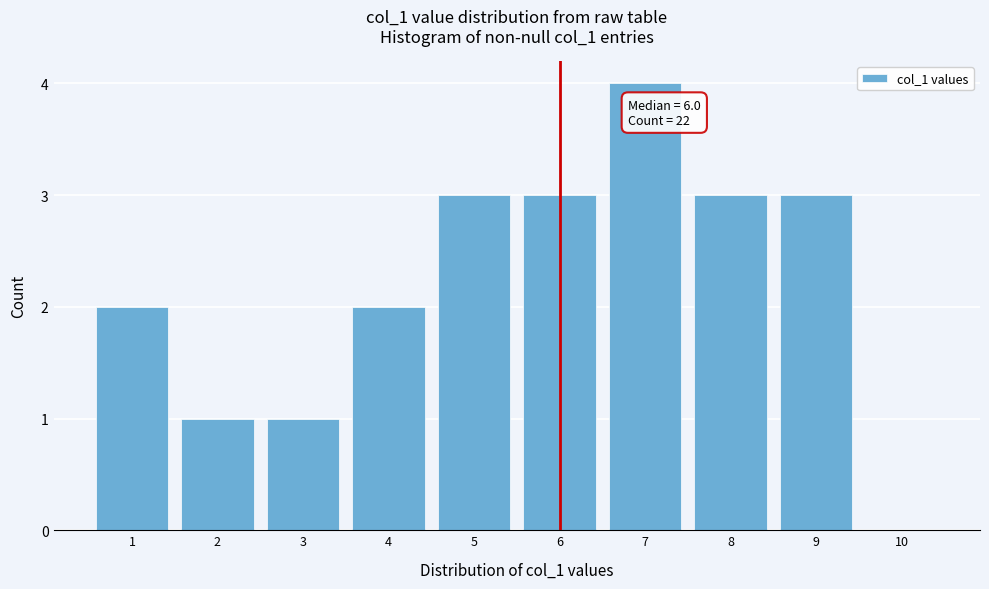

Reading right to left, extract all data points from this chart.

10=0	9=3	8=3	7=4	6=3	5=3	4=2	3=1	2=1	1=2